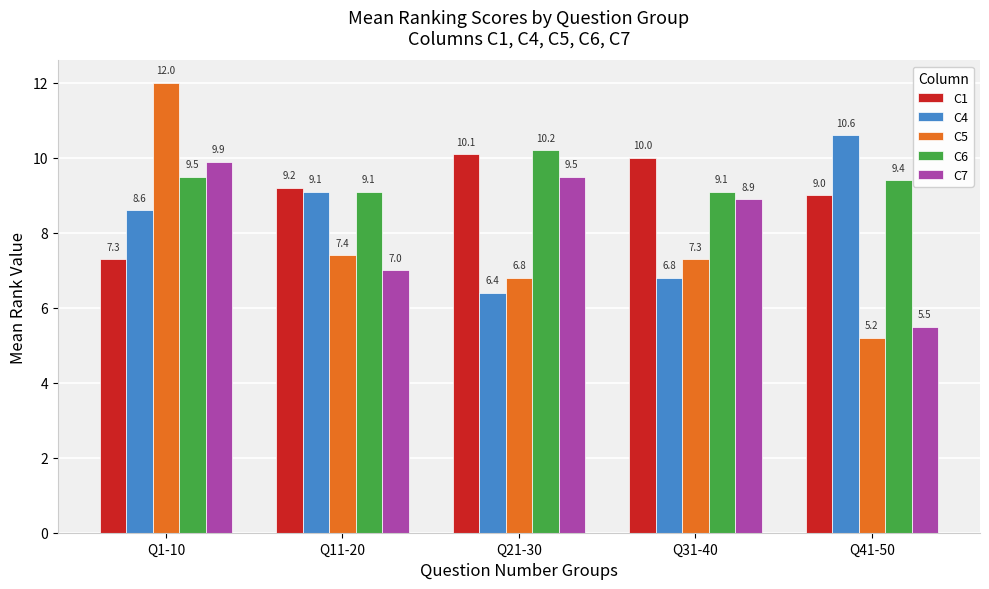

At which label does C7 first exceed 8?

Q1-10